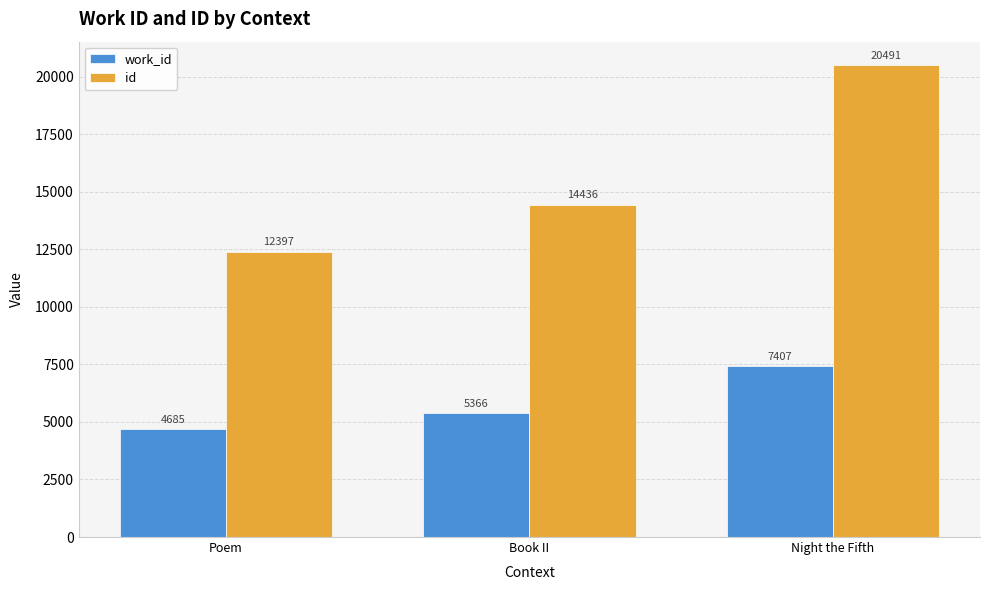

What is the total value across all series at Book II?

19802